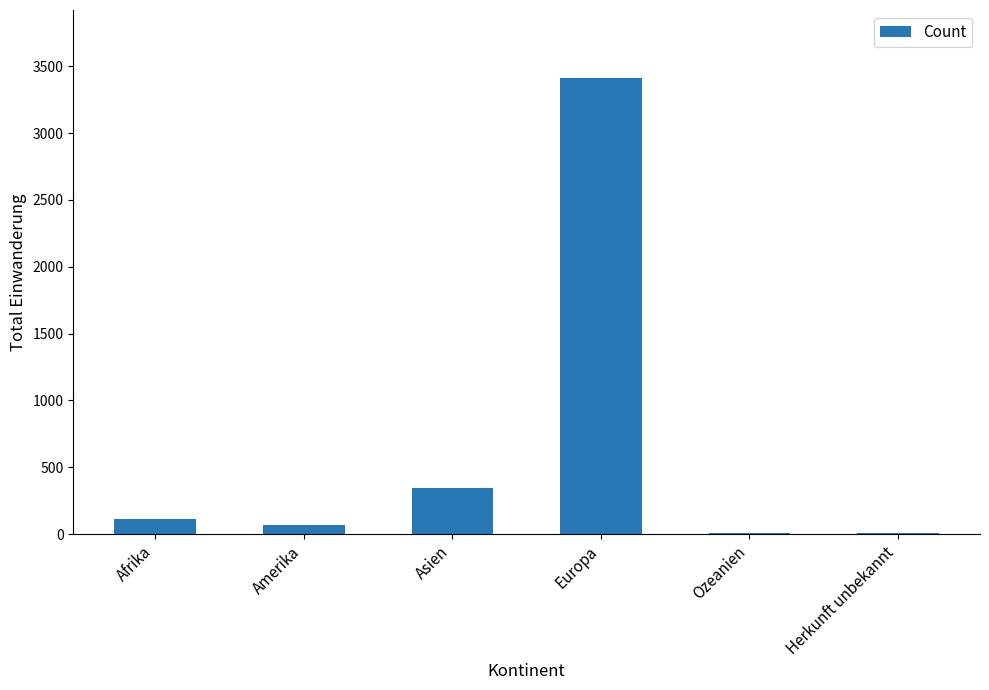

Where is the data nearest to the value 1708?

Asien